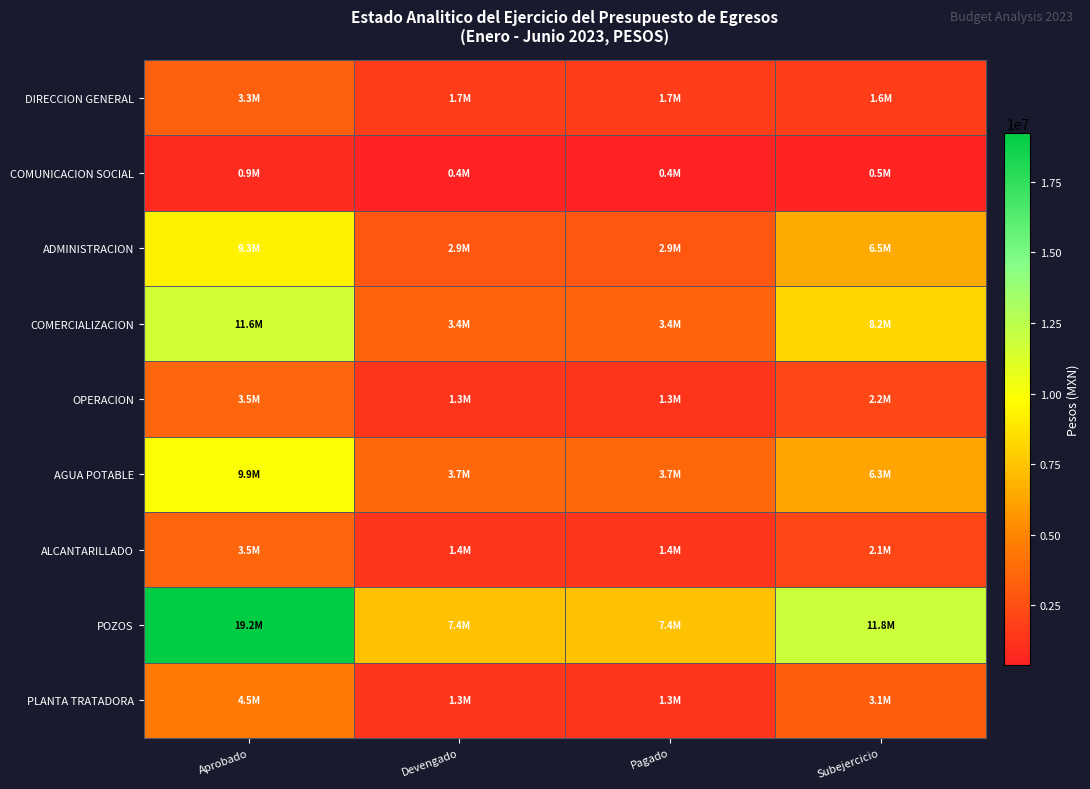

What is the minimum value shown in the chart?

384485.8